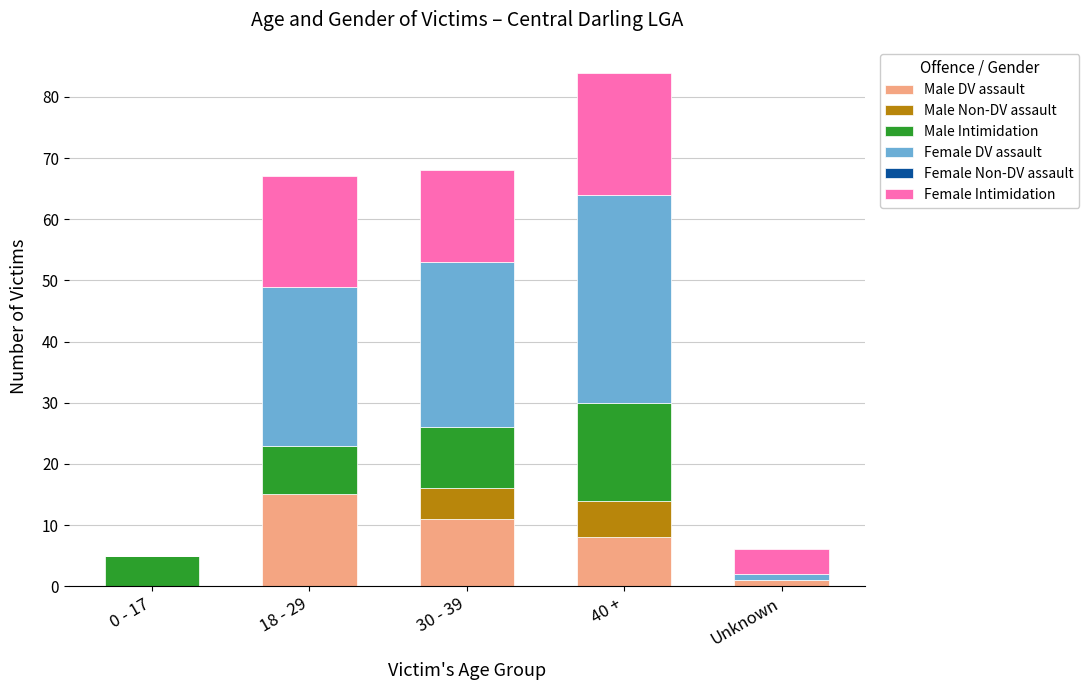

What is the approximate value of Male DV assault at 40 +?

8